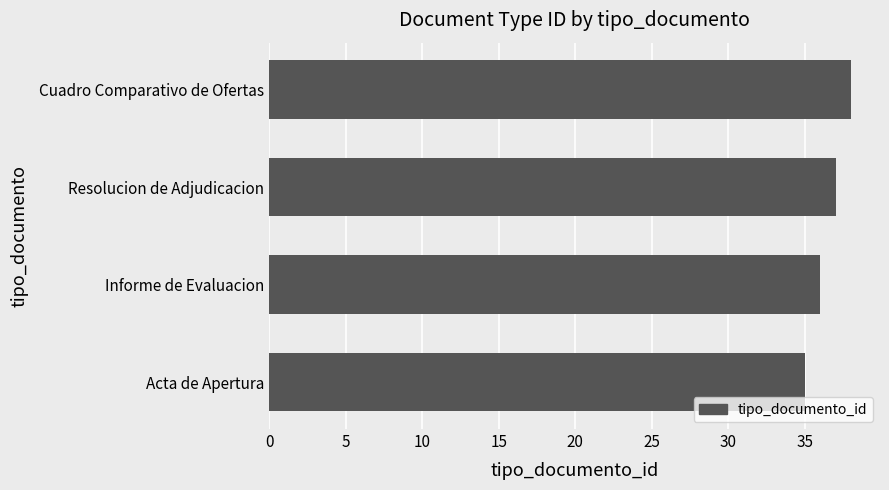

The value at Informe de Evaluacion is 36. True or false?

True